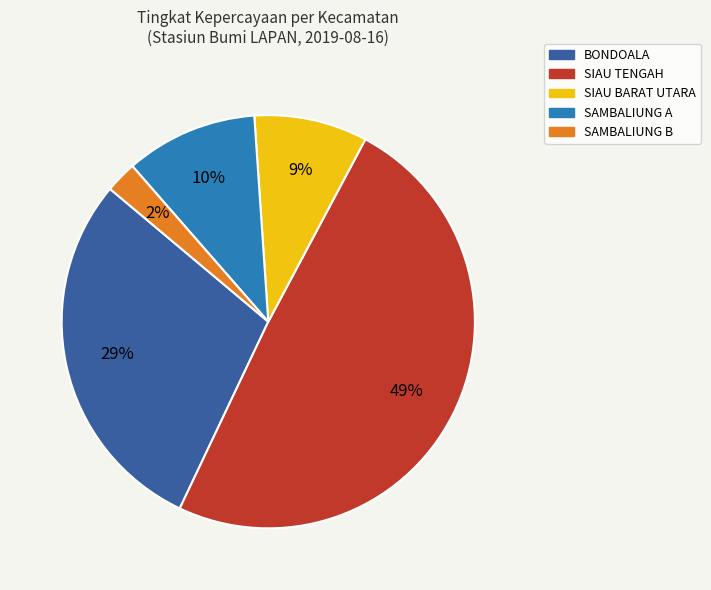

How many slices are in this pie chart?

5